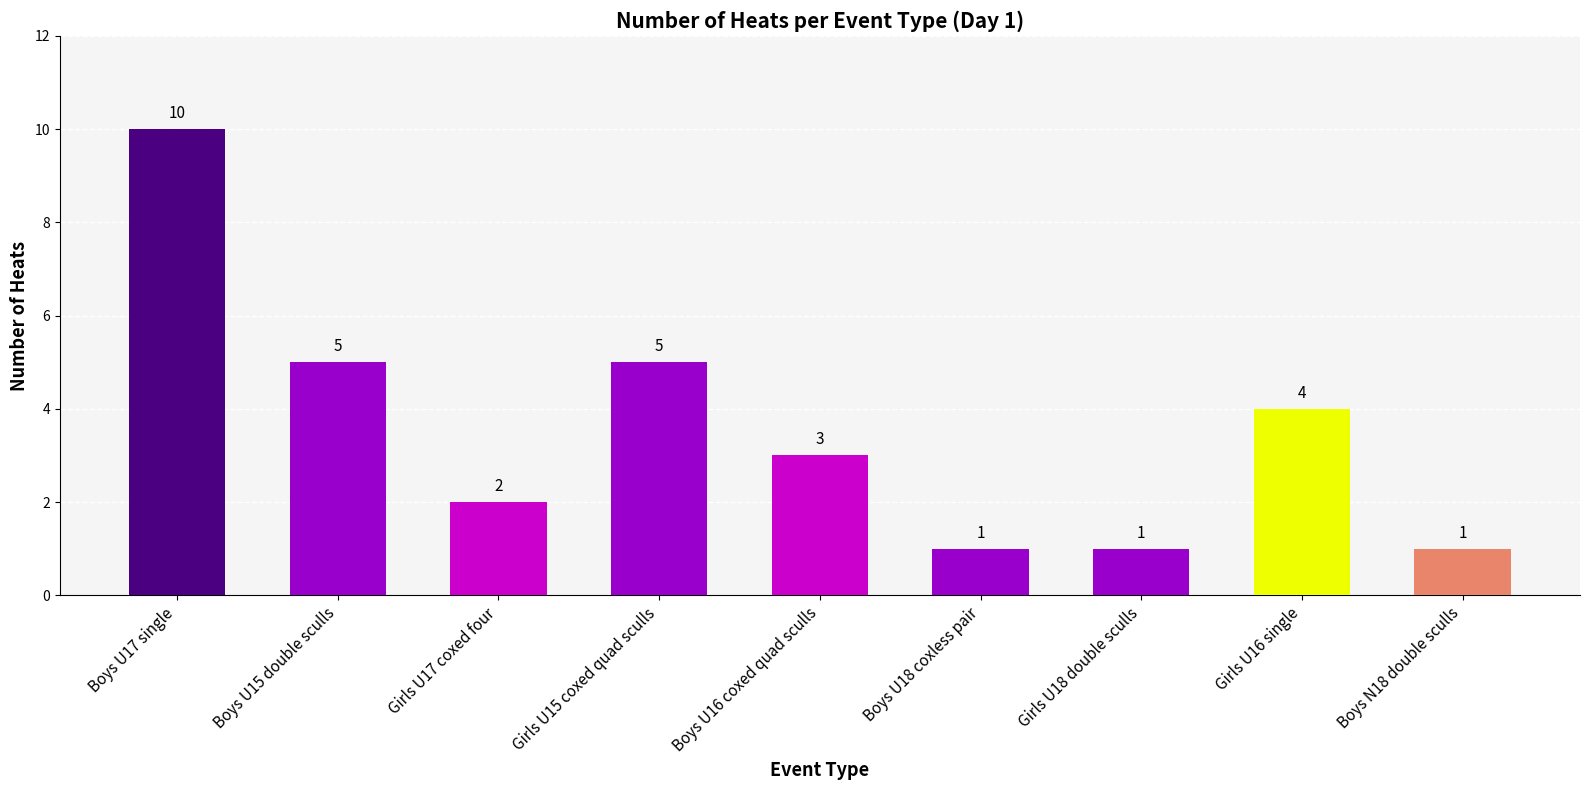

Reading right to left, extract all data points from this chart.

Boys N18 double sculls=1	Girls U16 single=4	Girls U18 double sculls=1	Boys U18 coxless pair=1	Boys U16 coxed quad sculls=3	Girls U15 coxed quad sculls=5	Girls U17 coxed four=2	Boys U15 double sculls=5	Boys U17 single=10